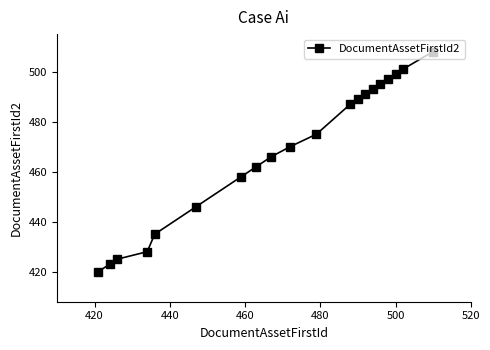

Reading left to right, list all the values displayed in this chart.

420	423	425	428	435	446	458	462	466	470	475	487	489	491	493	495	497	499	501	508